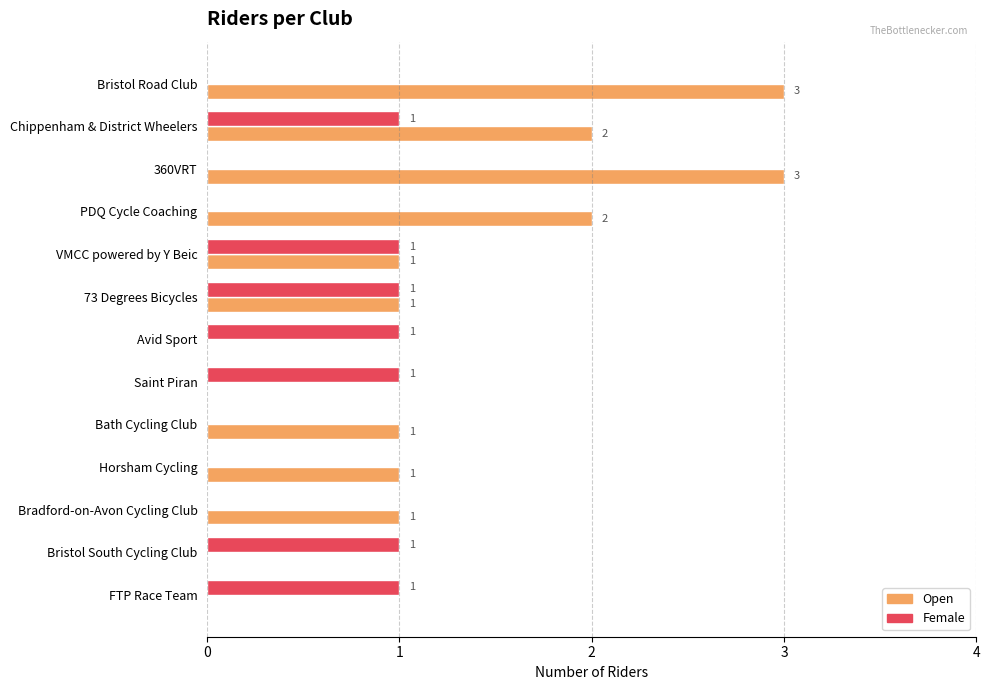

Which series has the largest total across all categories?

Open